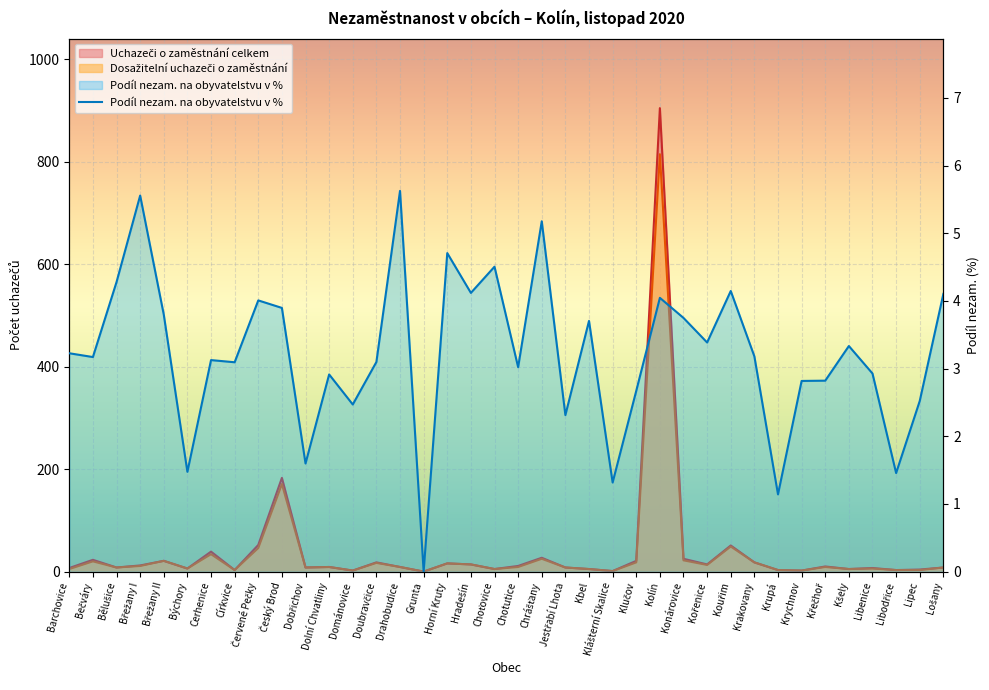

Rank the categories by value from highest to lowest.

Drahobudice, Břežany I, Chrášťany, Horní Kruty, Choťovice, Bělušice, Kouřim, Hradešín, Lošany, Kolín, Červené Pečky, Český Brod, Břežany II, Konárovice, Kbel, Kořenice, Kšely, Barchovice, Krakovany, Bečváry, Cerhenice, Doubravčice, Církvice, Chotutice, Libenice, Dolní Chvatliny, Křečhoř, Krychnov, Klučov, Lipec, Dománovice, Jestřabí Lhota, Dobřichov, Býchory, Libodřice, Klášterní Skalice, Krupá, Grunta